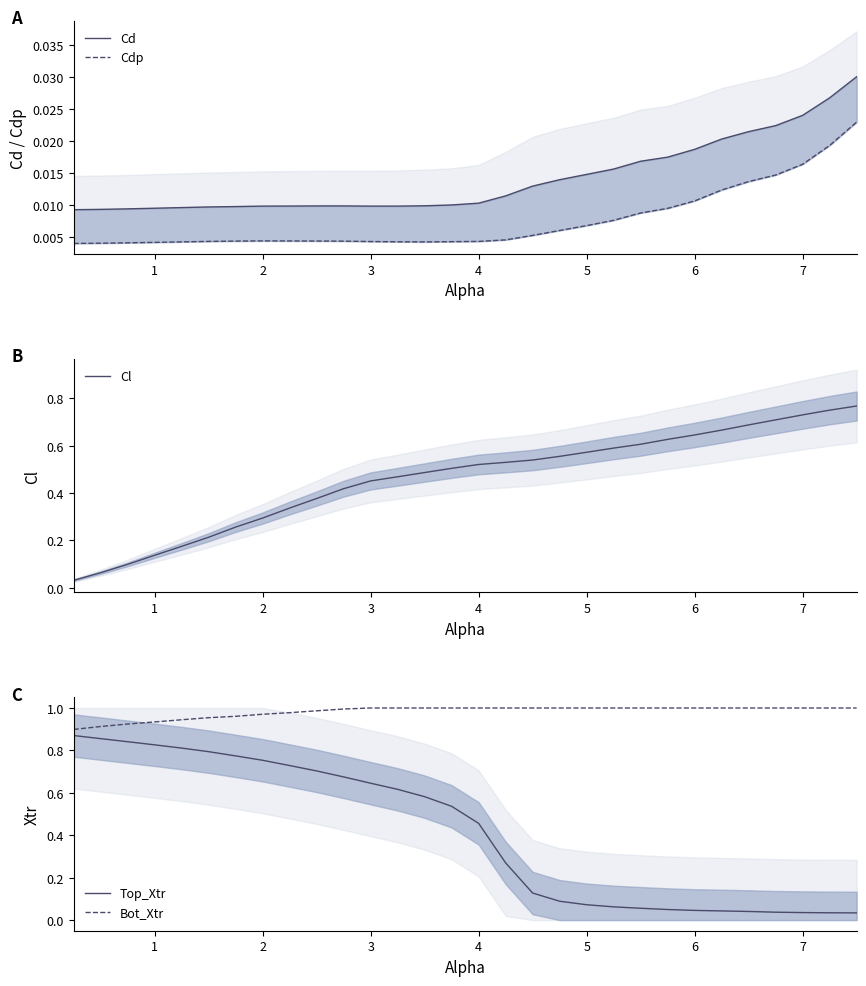

What is the difference between the second highest and second lowest values in the Top_Xtr series?

0.8